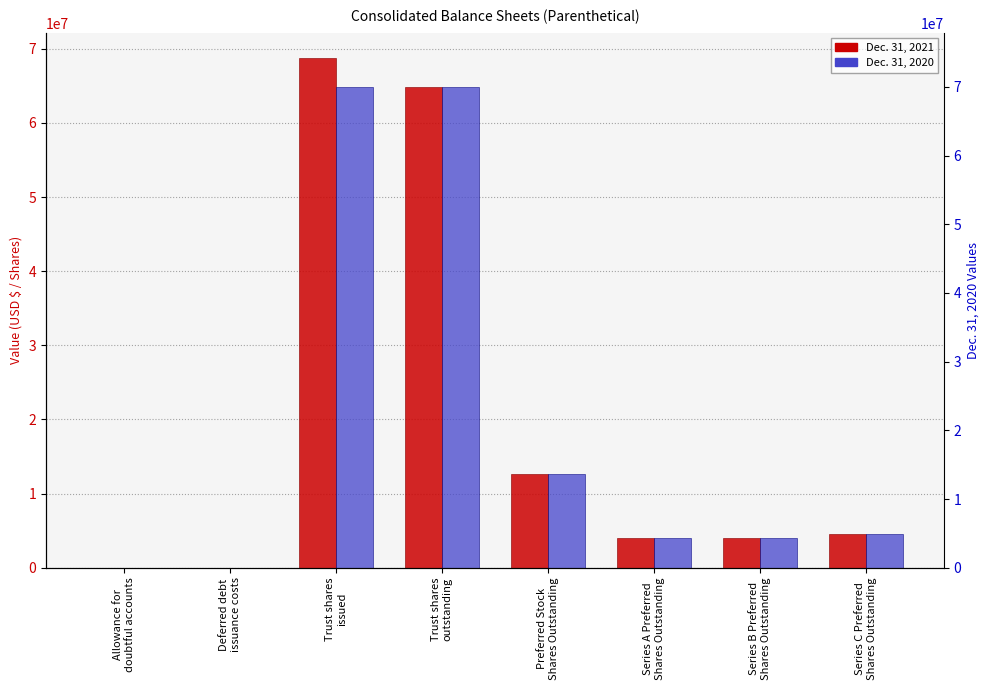

True or false: Dec. 31, 2020 has a value of 36309747 at Trust shares
outstanding.

False